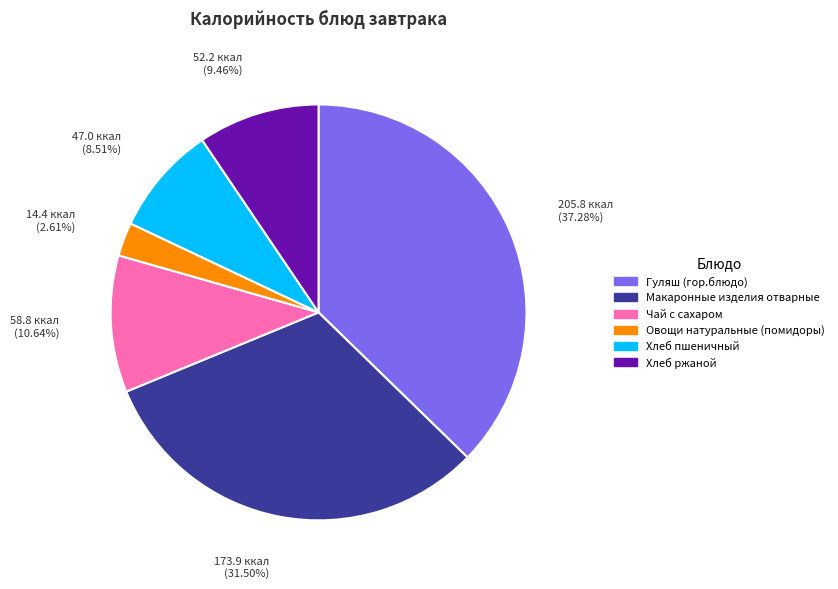

How many segments does this pie chart have?

6